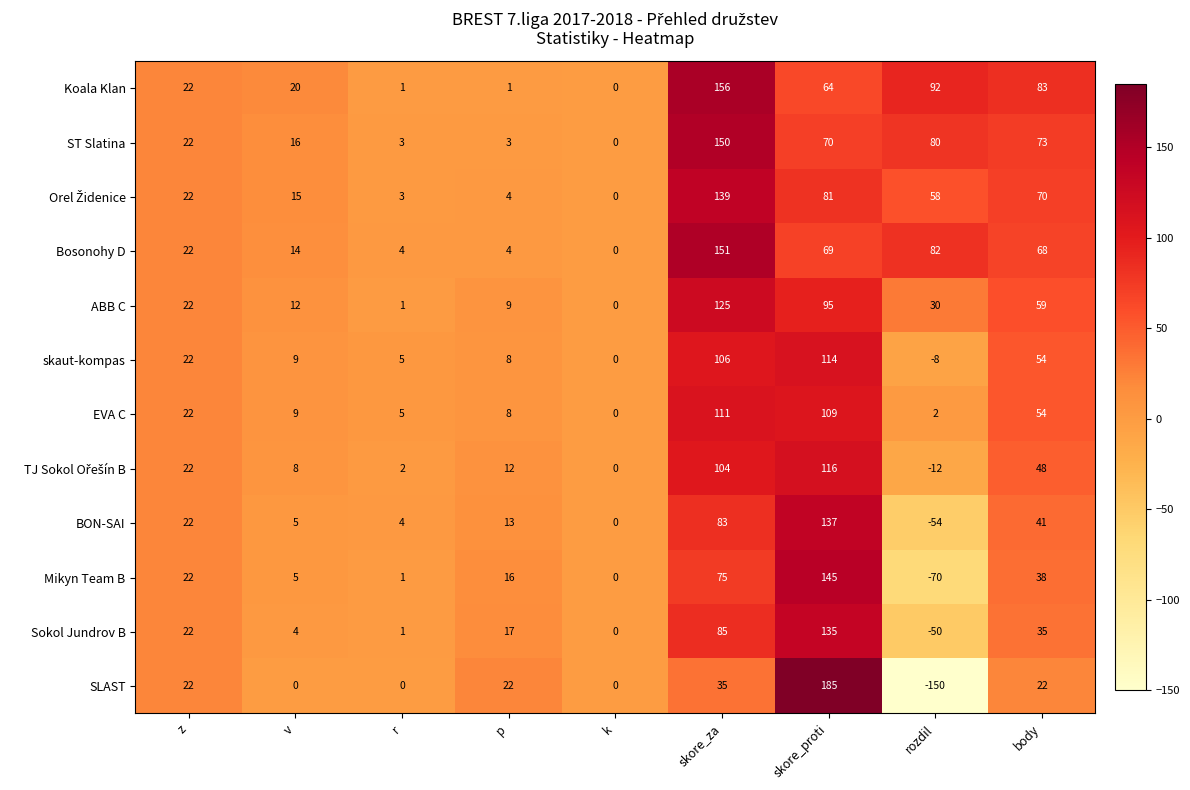

True or false: skaut-kompas has a value of 54 at body.

True